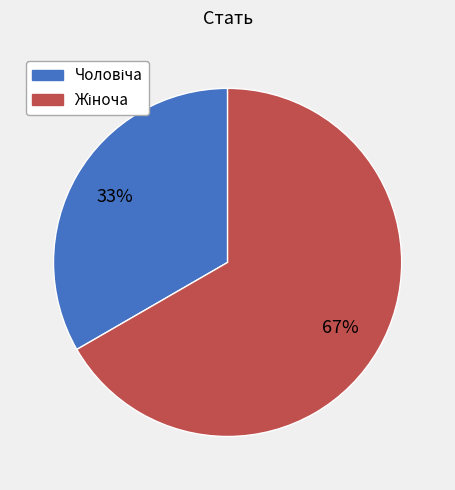

To the nearest percent, what is the average slice percentage?

50%